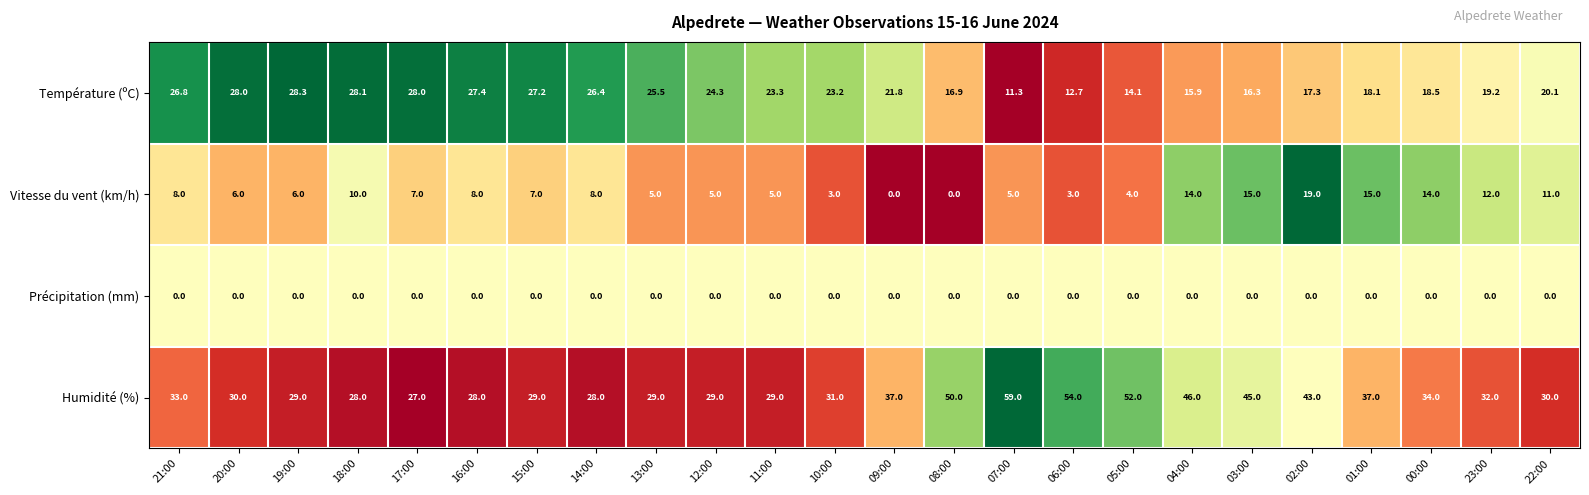

Between 14:00 and 12:00, which series saw the biggest shift?

Vitesse du vent (km/h)